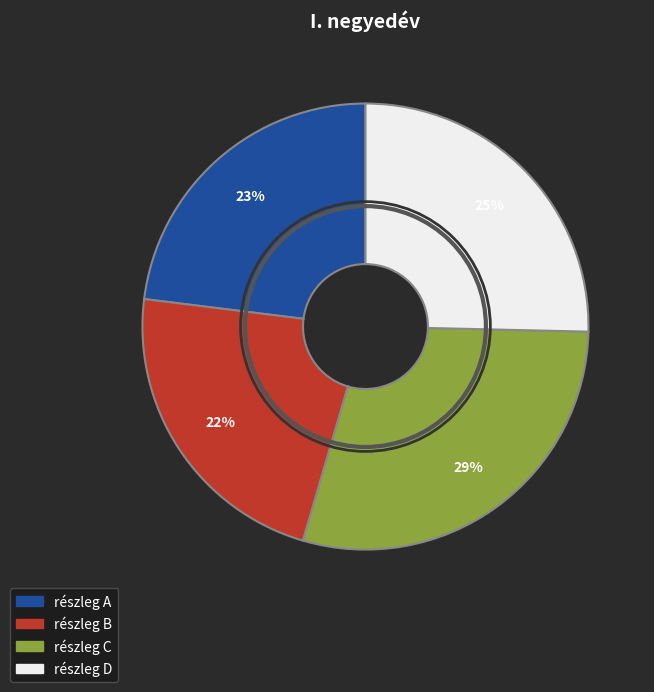

To the nearest percent, what is the difference between the largest and smallest slice percentages?

7%